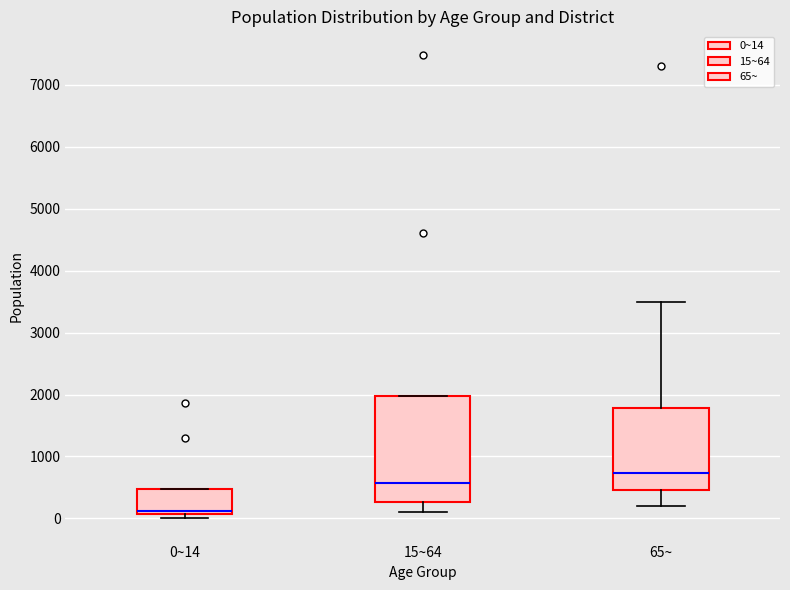

Which box has the lowest median line?

0~14